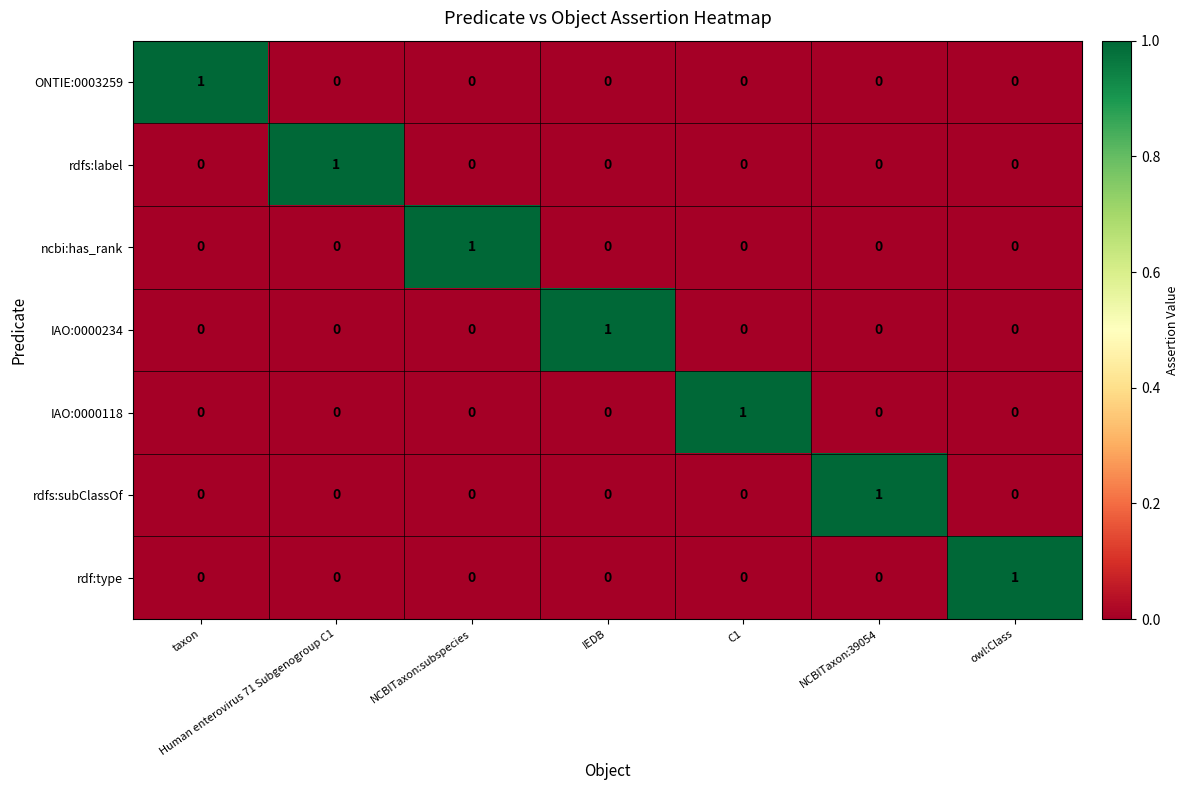

Count the ncbi:has_rank values in the range 0 to 1.

7